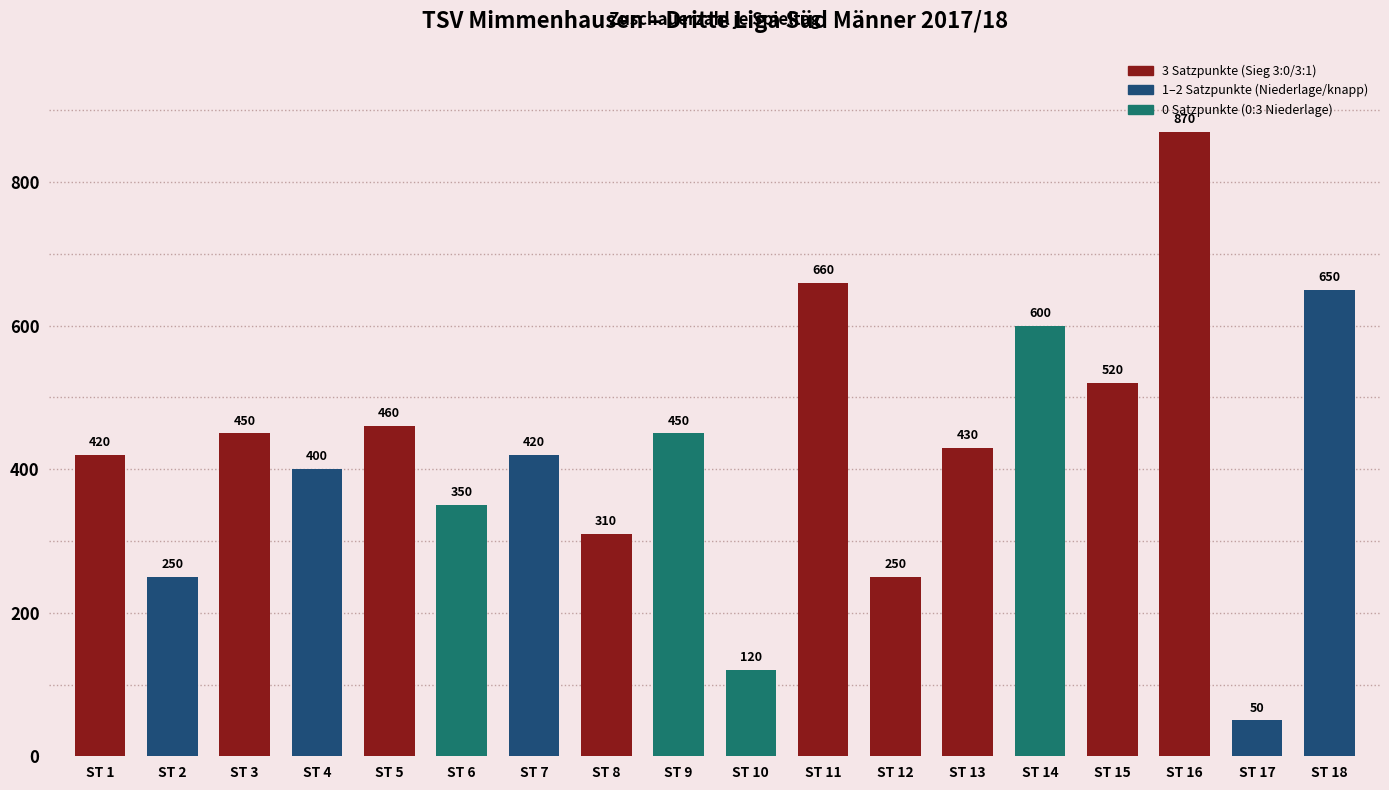

Which category has the highest value across all series?

ST 16